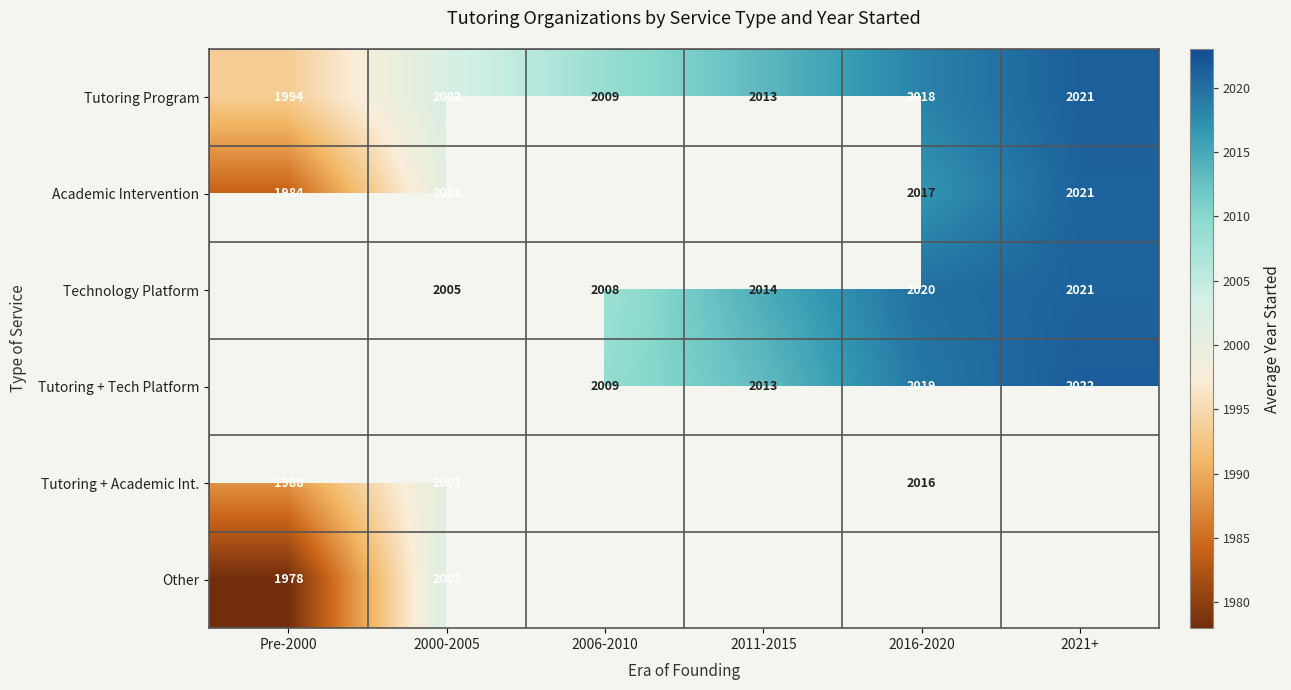

What value does the Tutoring Program series have at 2011-2015?

2013.0